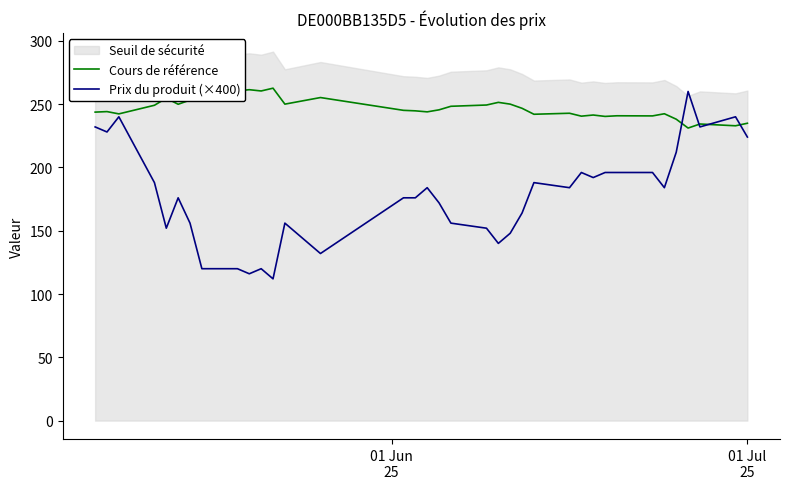

What is the maximum value for Cours de référence?

262.6